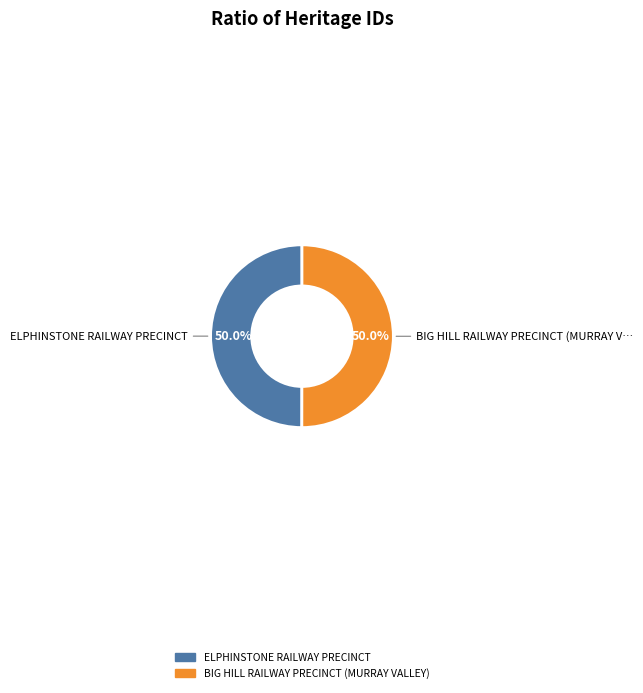

The BIG HILL RAILWAY PRECINCT (MURRAY VALLEY) slice represents 43% of the pie. True or false?

False